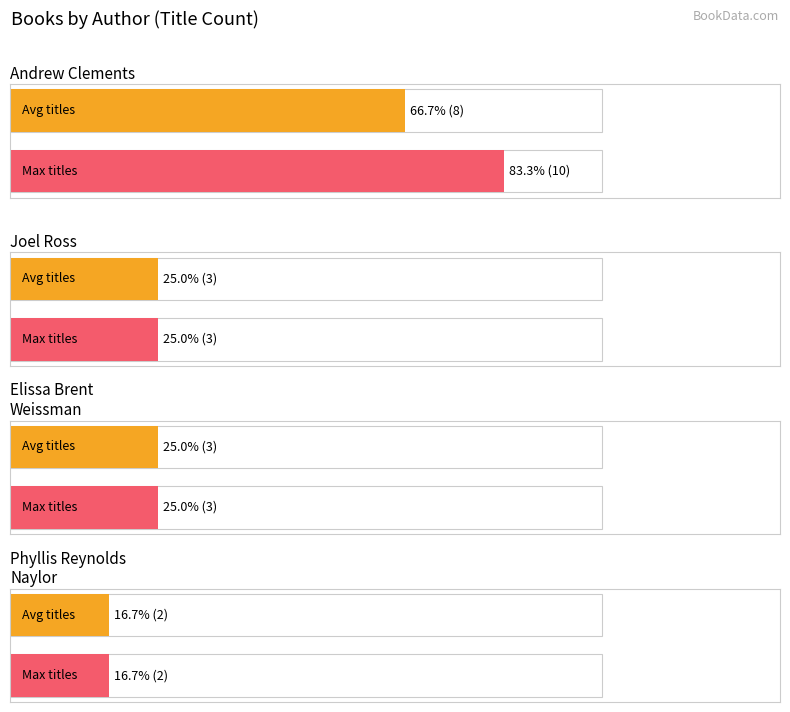

Which label corresponds to the largest value in the chart?

Andrew Clements (1146268)